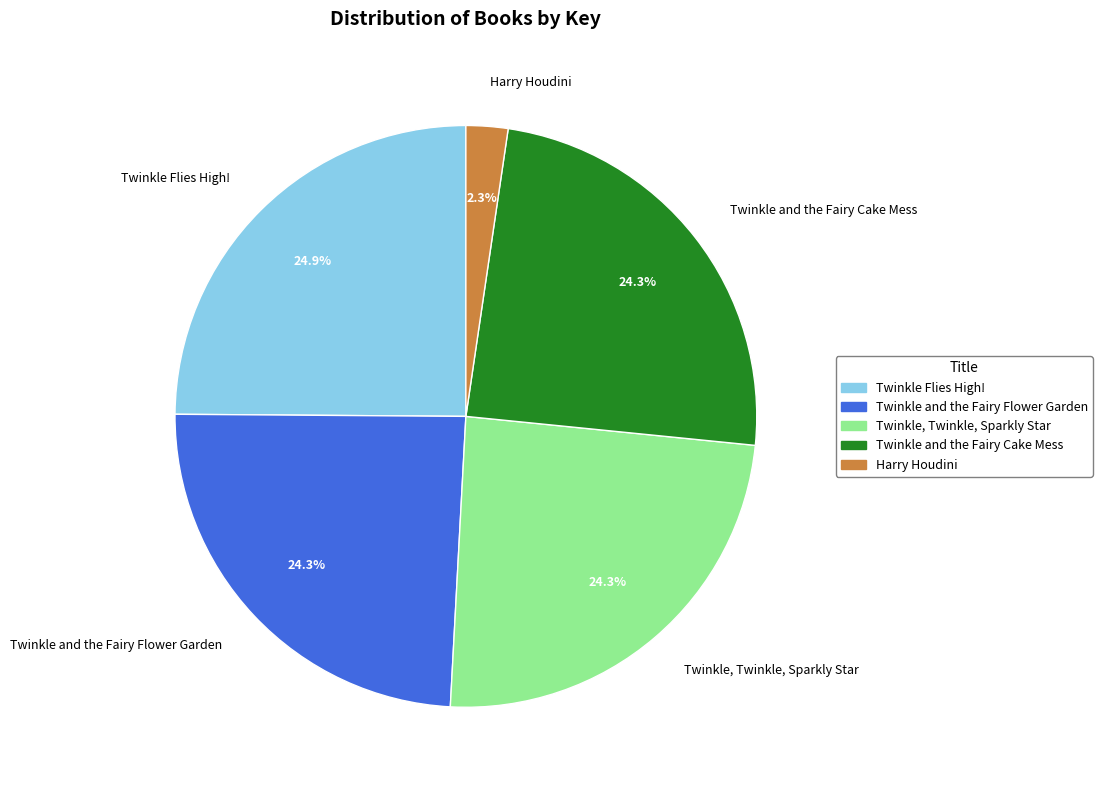

Combined, what portion of the pie is Harry Houdini and Twinkle Flies High!?

27.2%